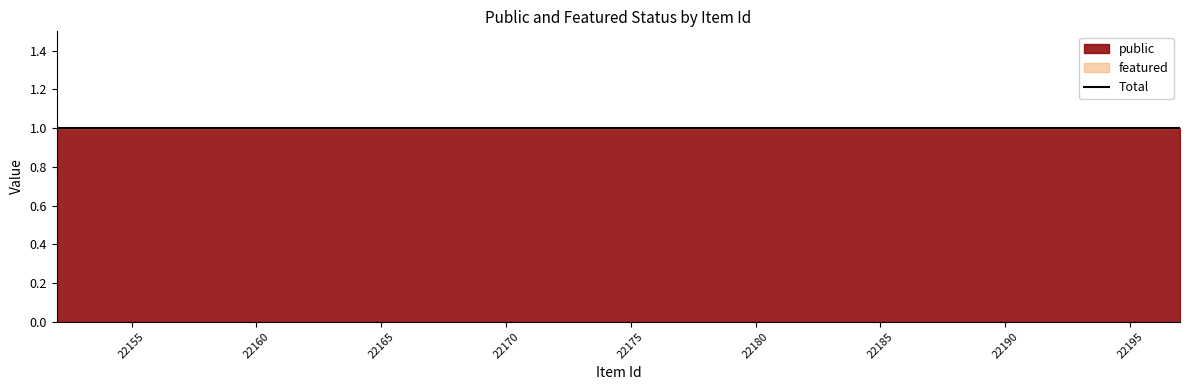

At which category is the sum across all series the highest?

22152